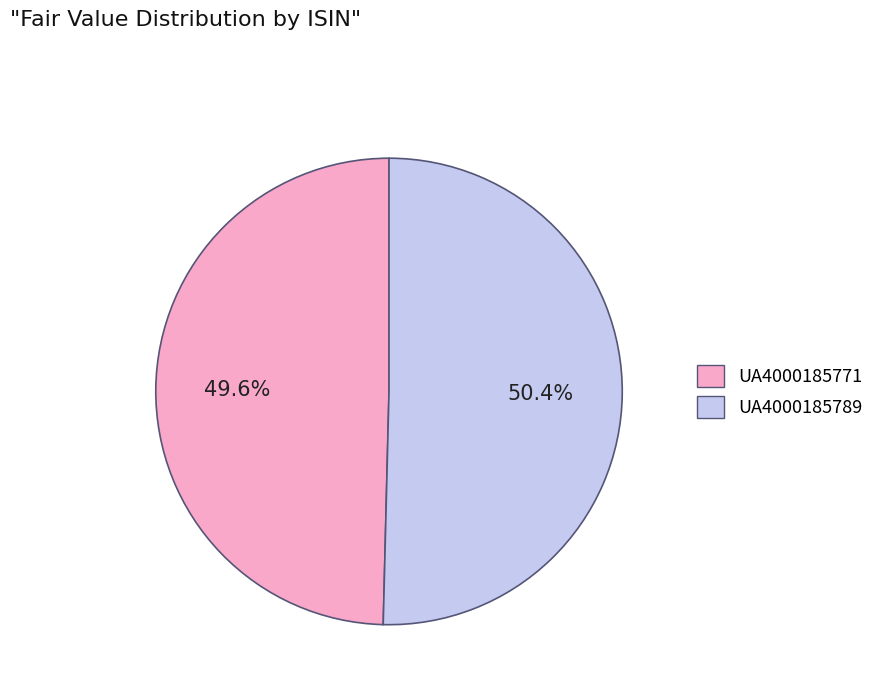

Rank the categories by value from lowest to highest.

UA4000185771, UA4000185789